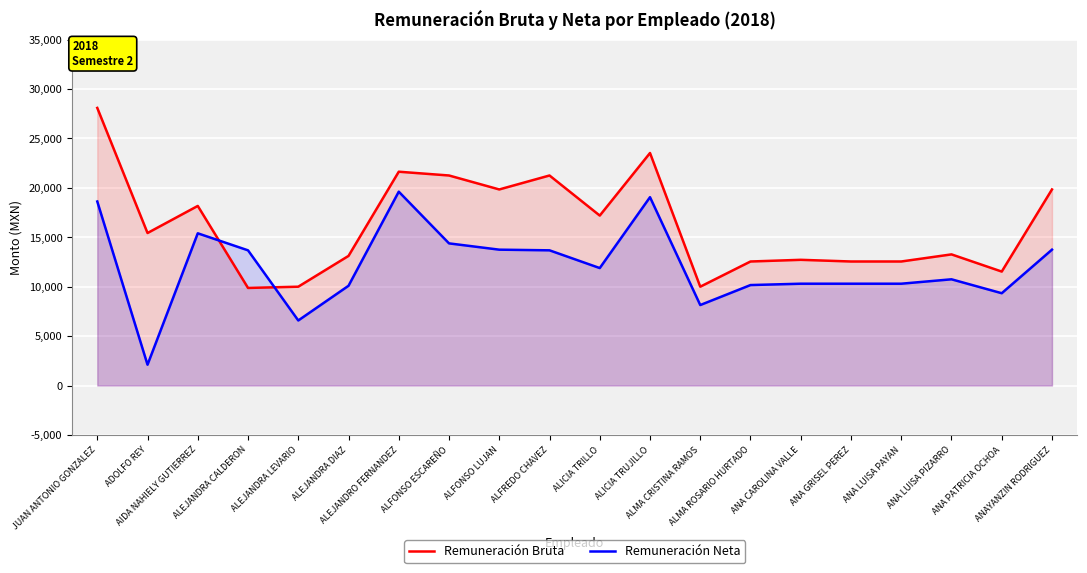

Between which two adjacent categories do Remuneración Neta and Remuneración Bruta first intersect?

AIDA NAHIELY GUTIERREZ and ALEJANDRA CALDERON